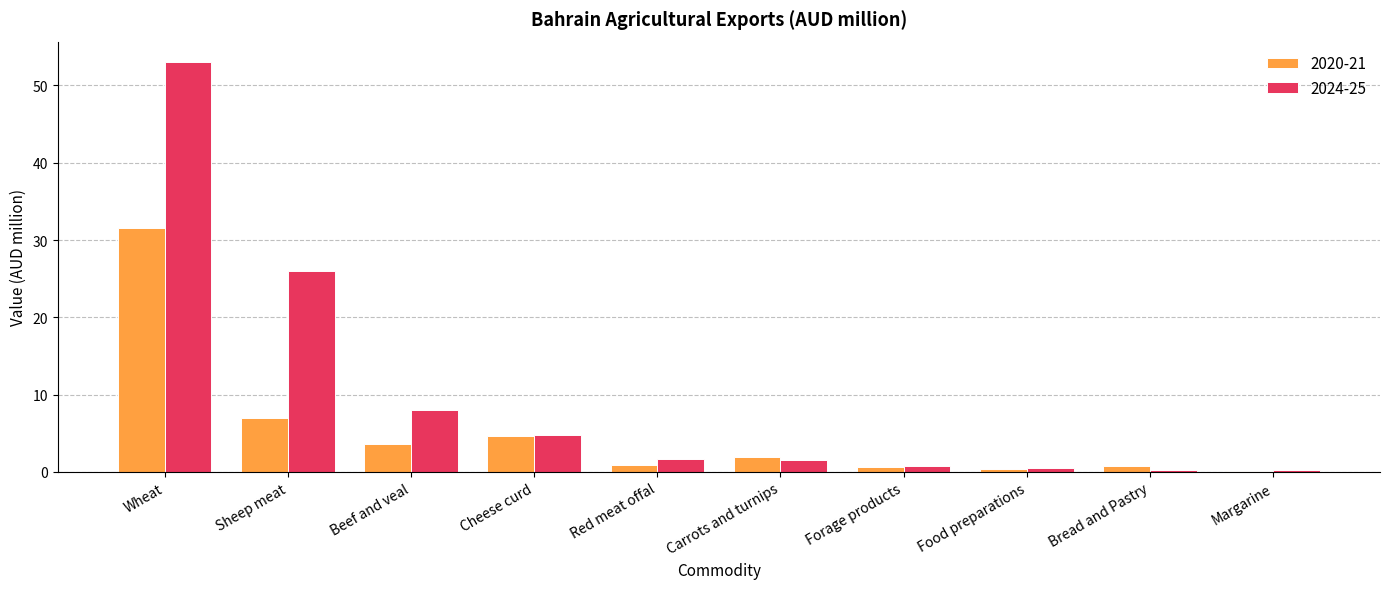

How many series are shown in this chart?

2